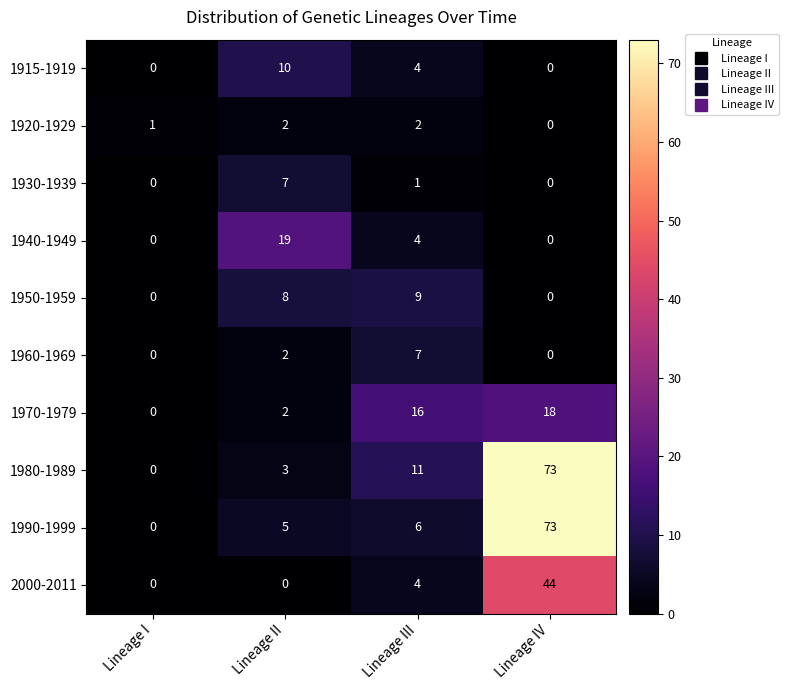

Rank the categories by 1970-1979 value from lowest to highest.

Lineage I, Lineage II, Lineage III, Lineage IV